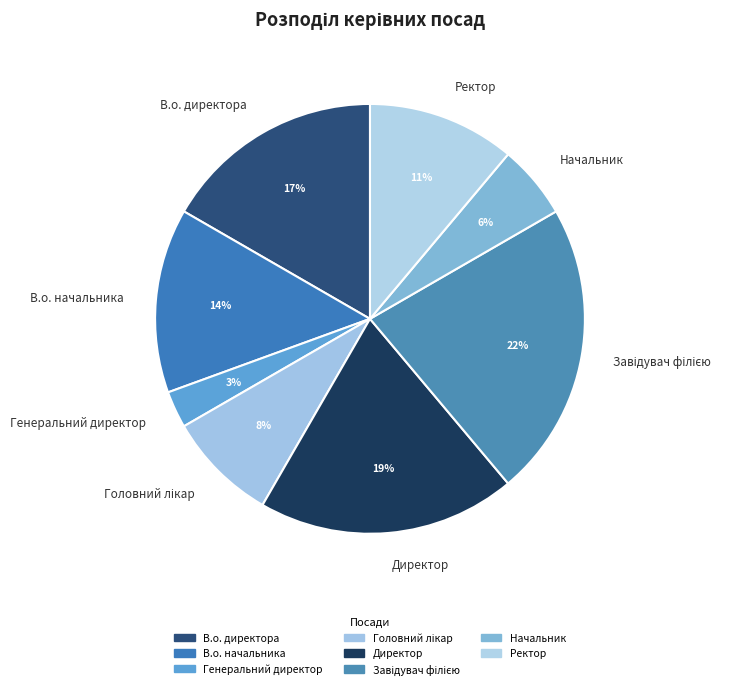

To the nearest percent, what portion does Директор represent?

19%